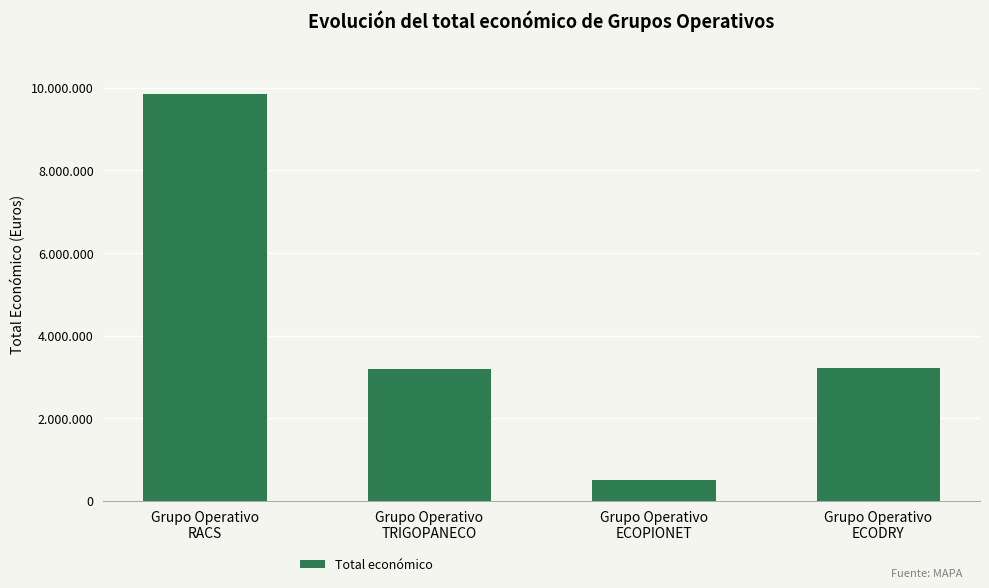

What is the average value?

4189789